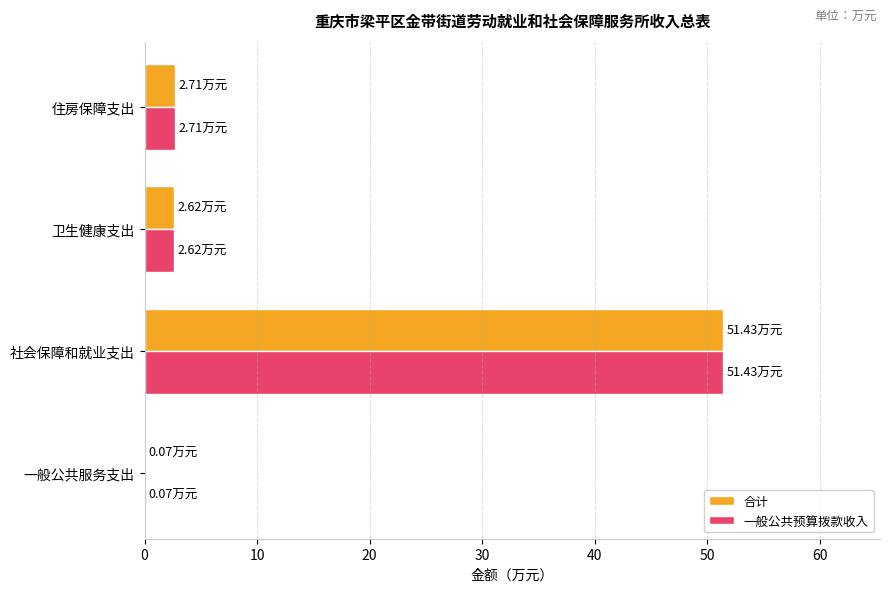

At which category is the sum across all series the highest?

社会保障和就业支出